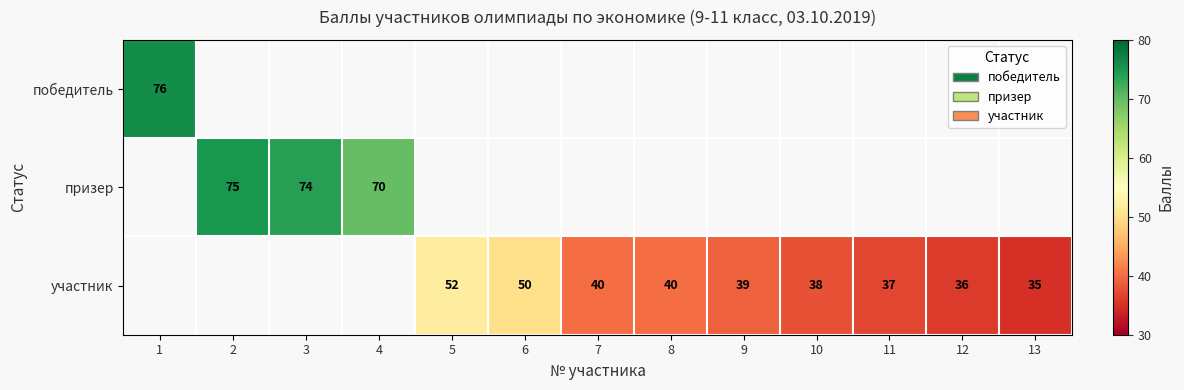

True or false: участник has a value of 35 at 13.

True